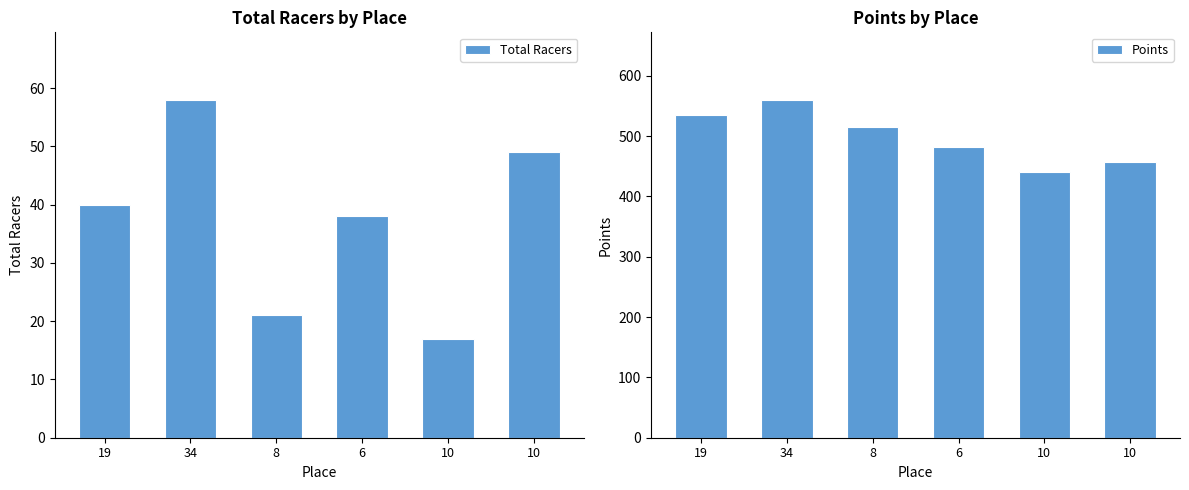

What is the difference between the maximum and minimum values in the Total Racers series?

41